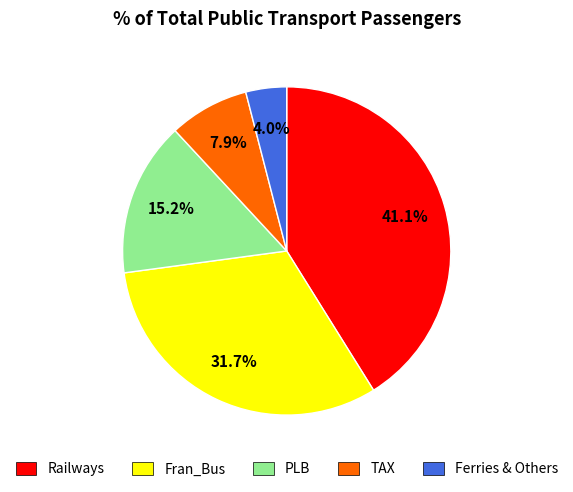

What percentage is the PLB slice, to the nearest percent?

15%